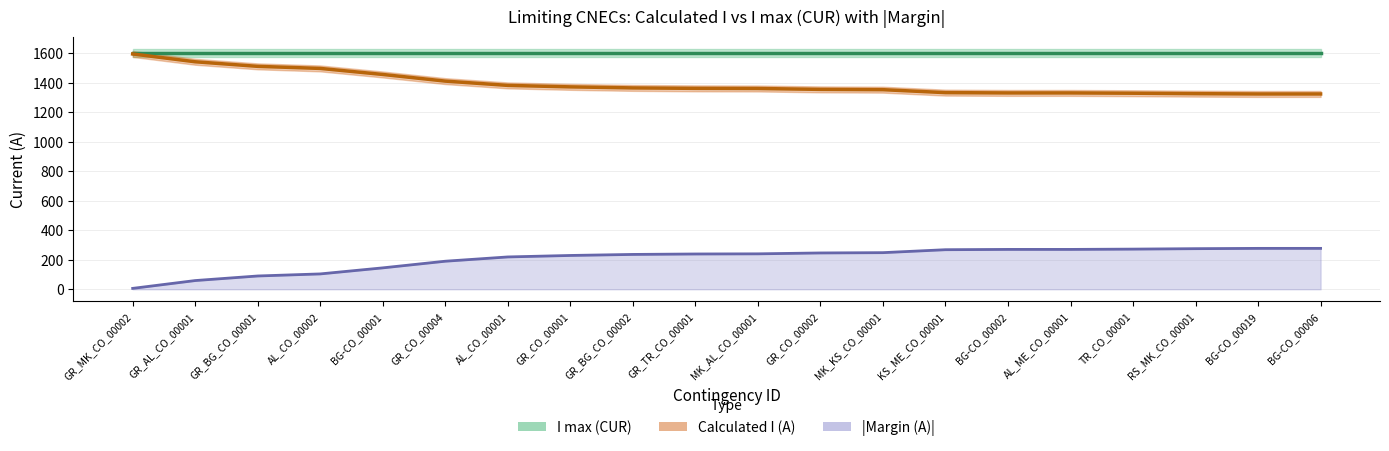

At which category is the sum across all series the highest?

GR_MK_CO_00002